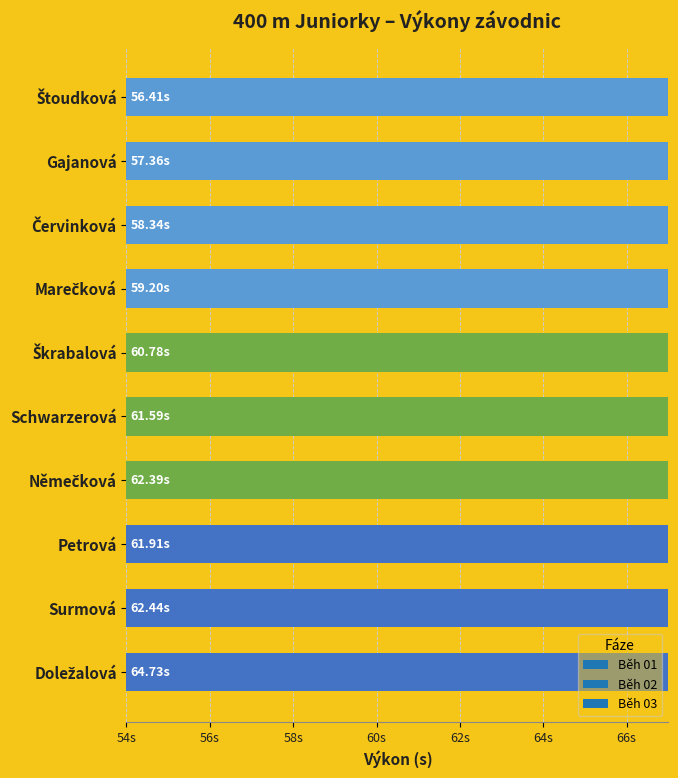

Reading right to left, extract all data points from this chart.

Doležalová=64.7	Surmová=62.4	Petrová=61.9	Němečková=62.4	Schwarzerová=61.6	Škrabalová=60.8	Marečková=59.2	Červinková=58.3	Gajanová=57.4	Štoudková=56.4